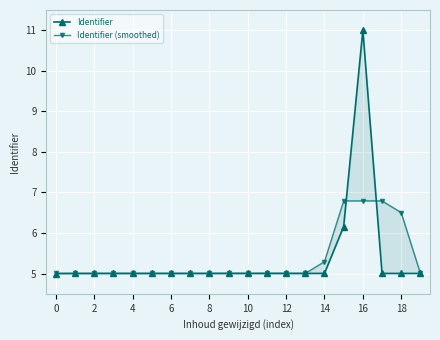

Which series has the widest spread of values?

Identifier